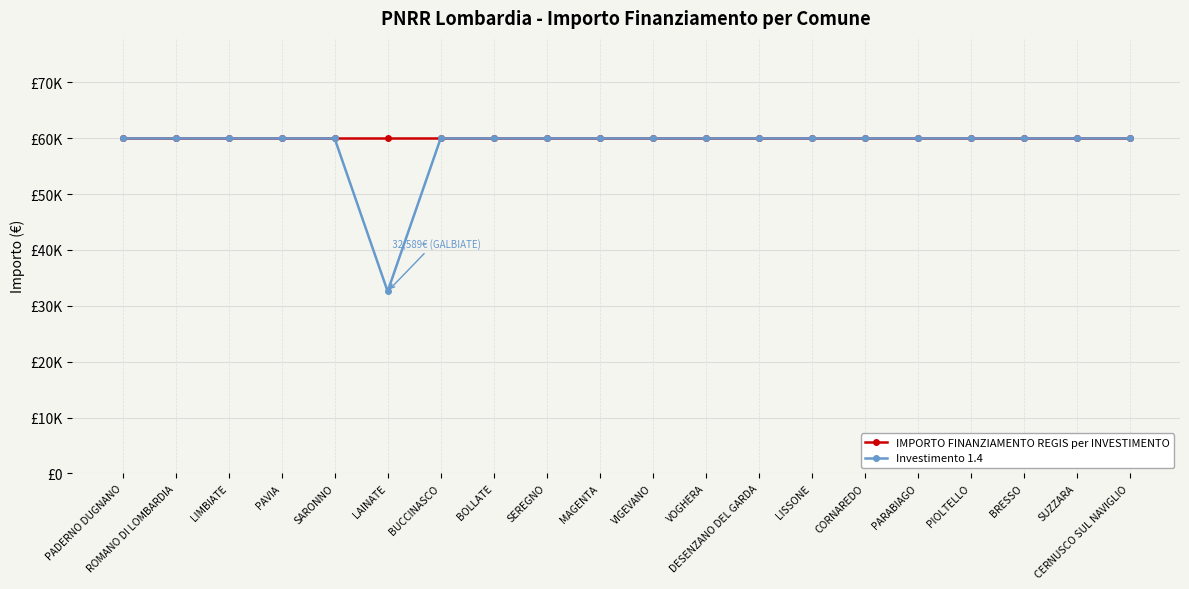

What are all the series names shown in the legend?

IMPORTO FINANZIAMENTO REGIS per INVESTIMENTO, Investimento 1.4